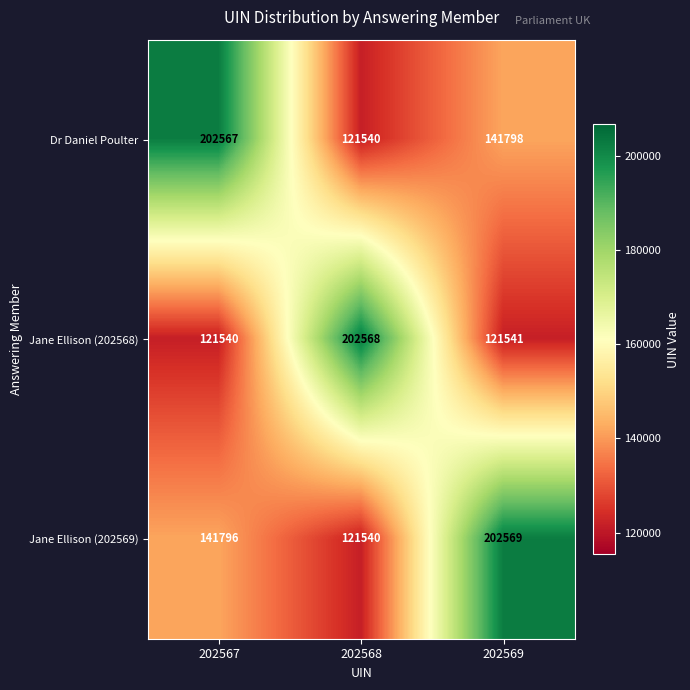

Reading right to left, list all the values displayed in this chart.

Dr Daniel Poulter: 141798	121540	202567
Jane Ellison (202568): 121541	202568	121540
Jane Ellison (202569): 202569	121540	141796